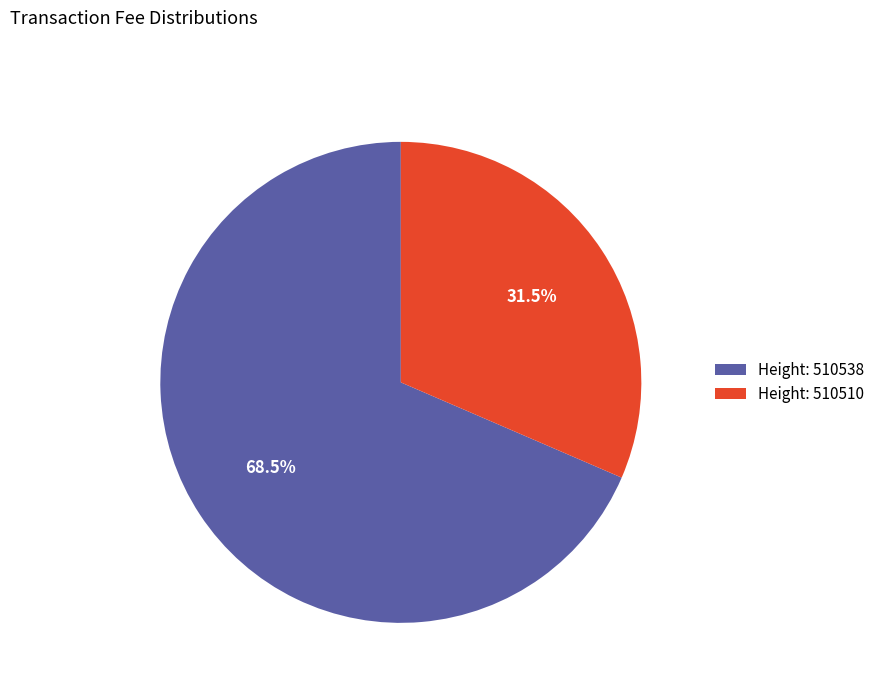

Which has a higher value, Height: 510538 or Height: 510510?

Height: 510538